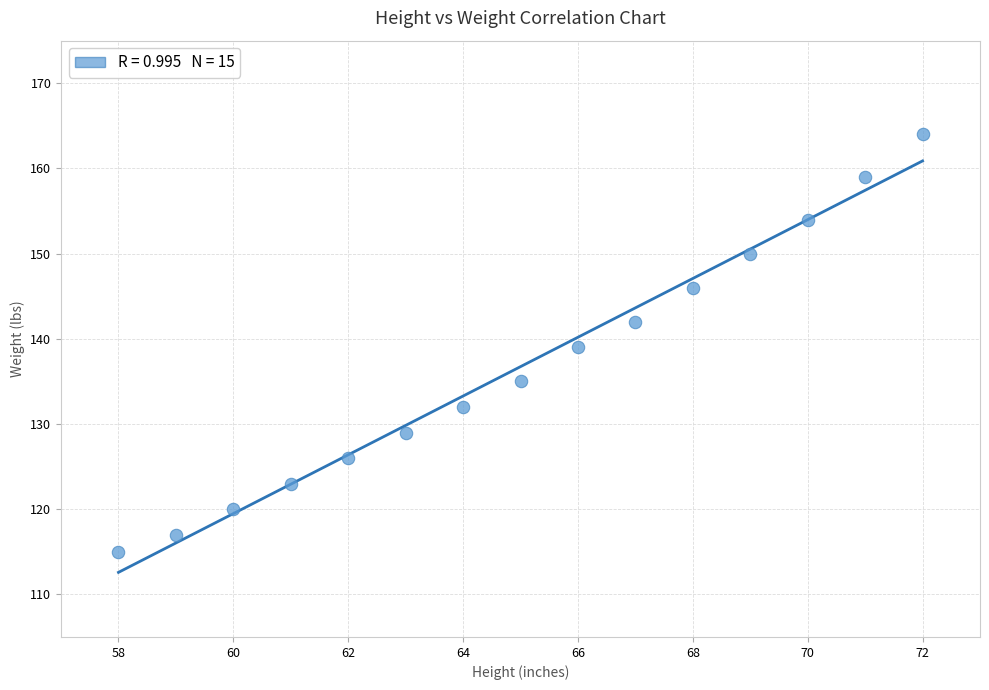

What is the range of Y values (max minus min)?

49